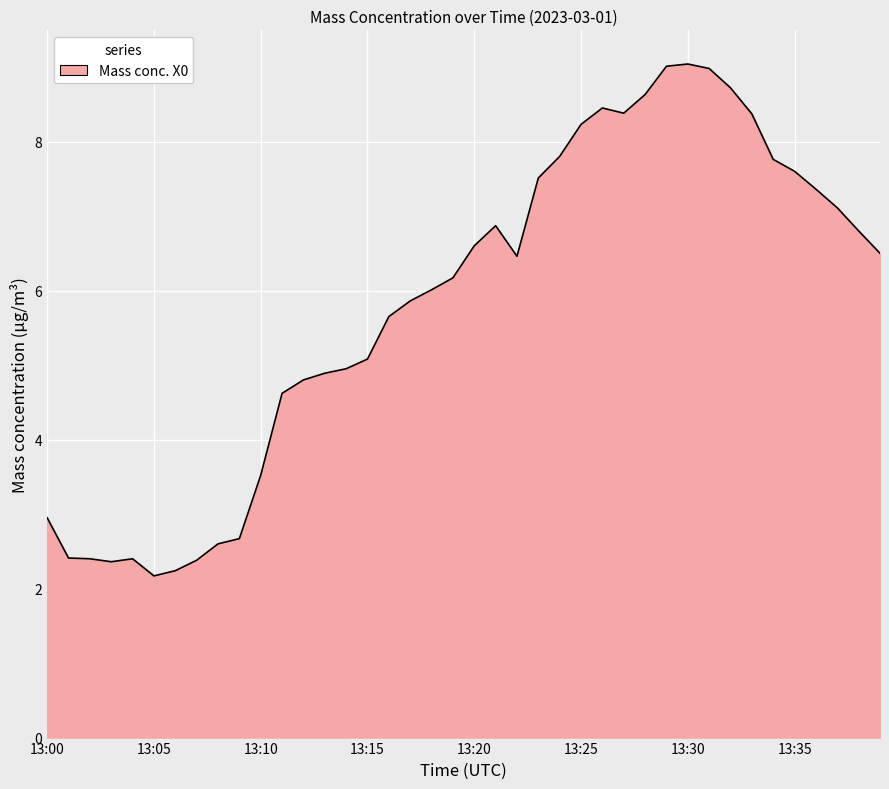

What is the maximum value shown in the chart?

9.0